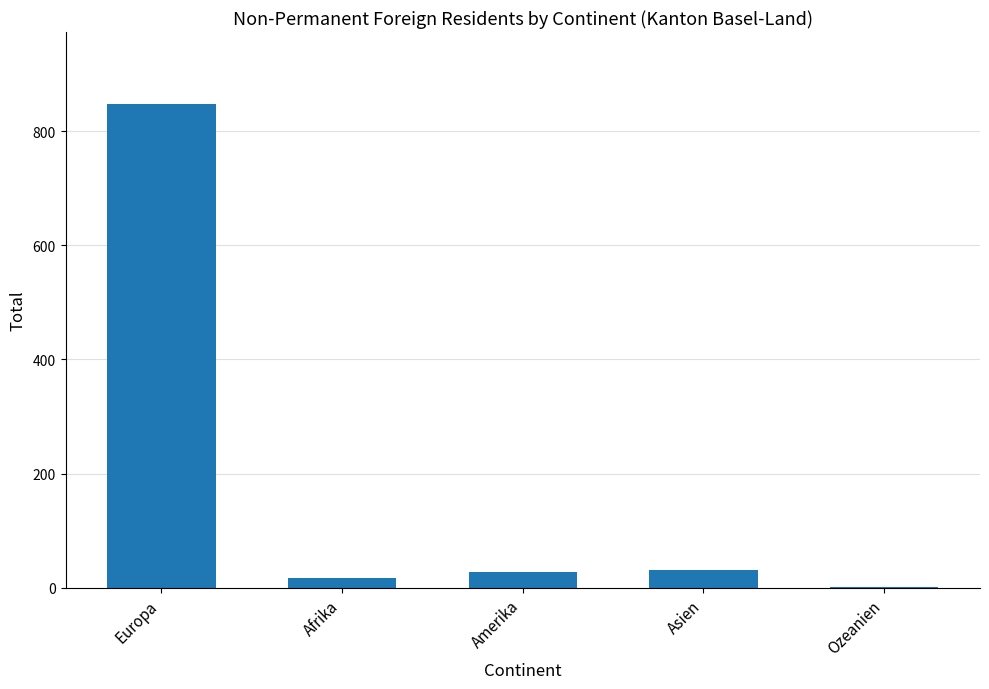

The chart shows a value of 31 at Asien. True or false?

True